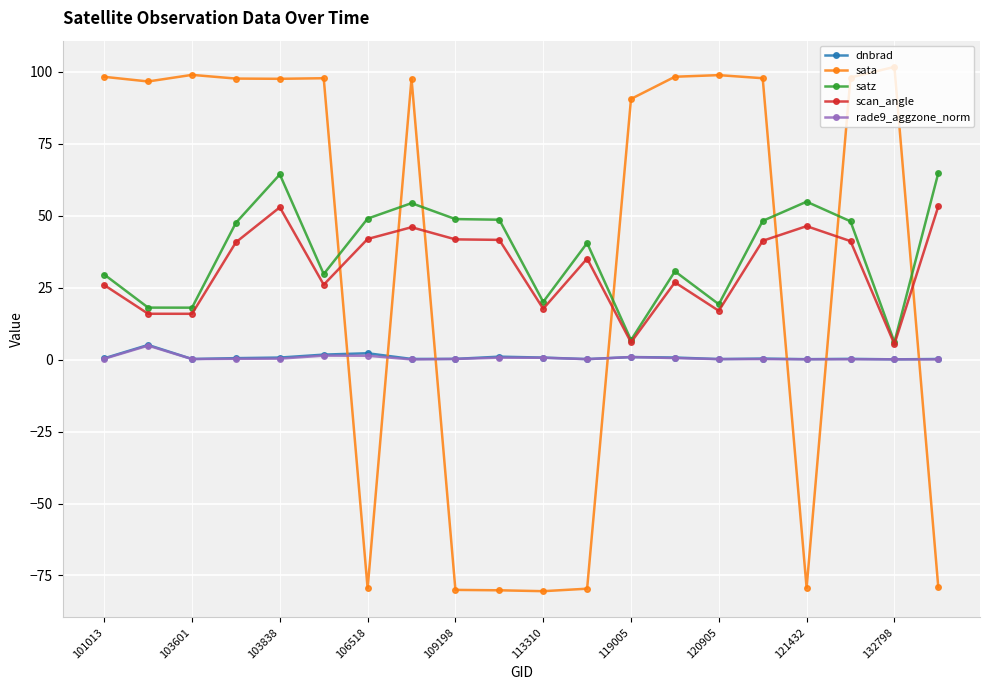

True or false: rade9_aggzone_norm has more than 0 interior local peaks.

True